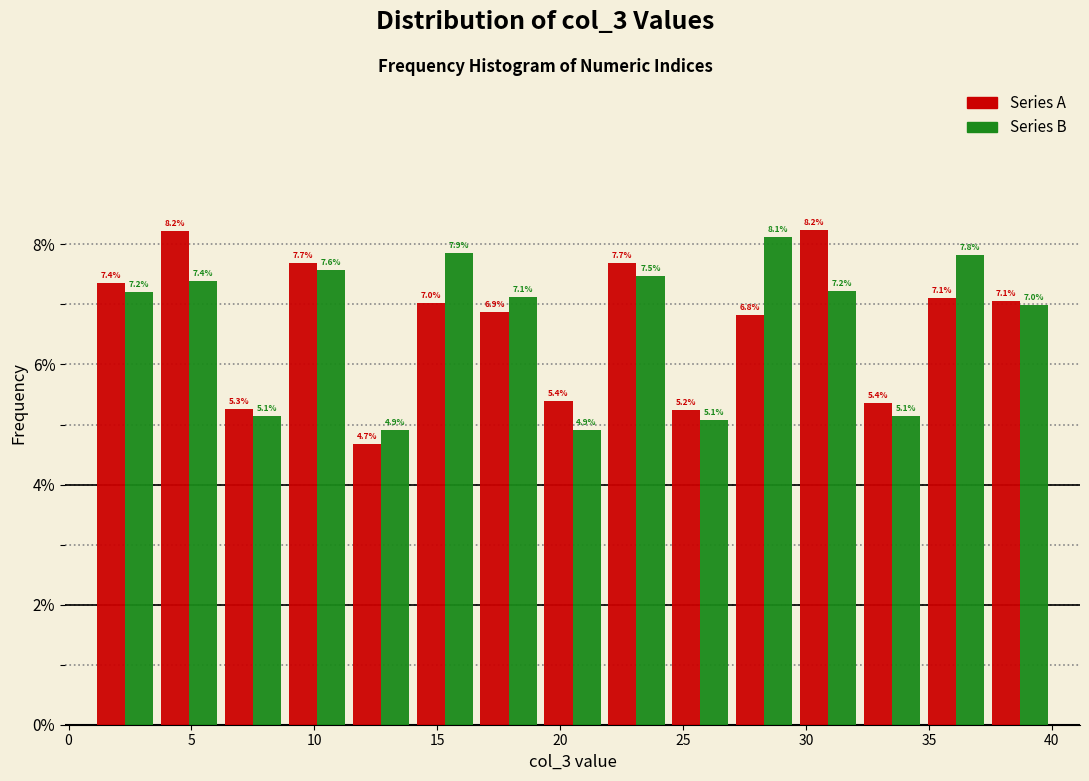

In the Series B series, which range on the x-axis has the tallest bar?

27.0 to 29.6